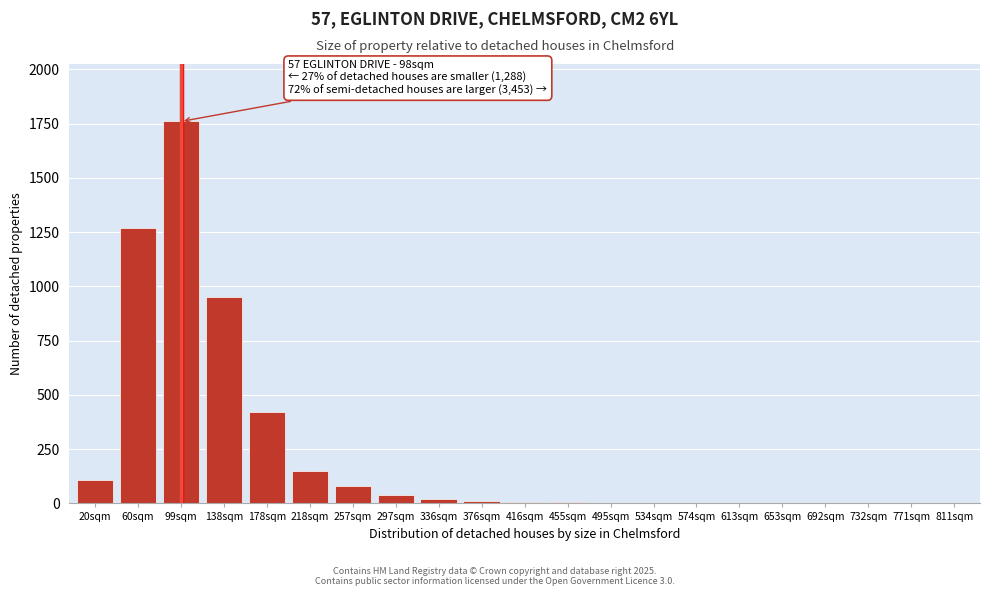

What is the greatest value displayed?

1760